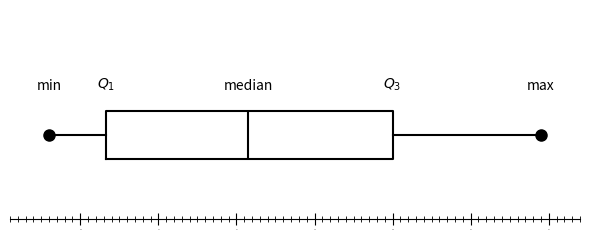

Where does the left whisker of the box end on the x-axis? The values are not printed on the chart, so give them approximately, as read against the axis.

15.6